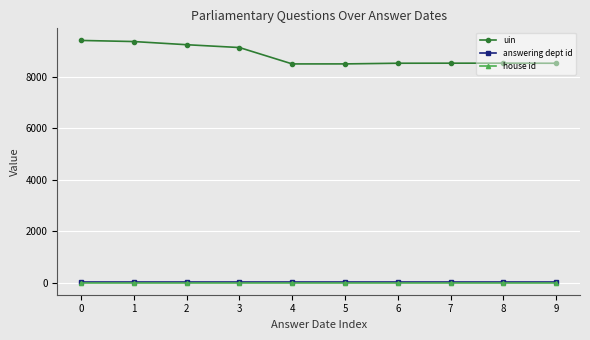

What is the maximum value shown in the chart?

9416